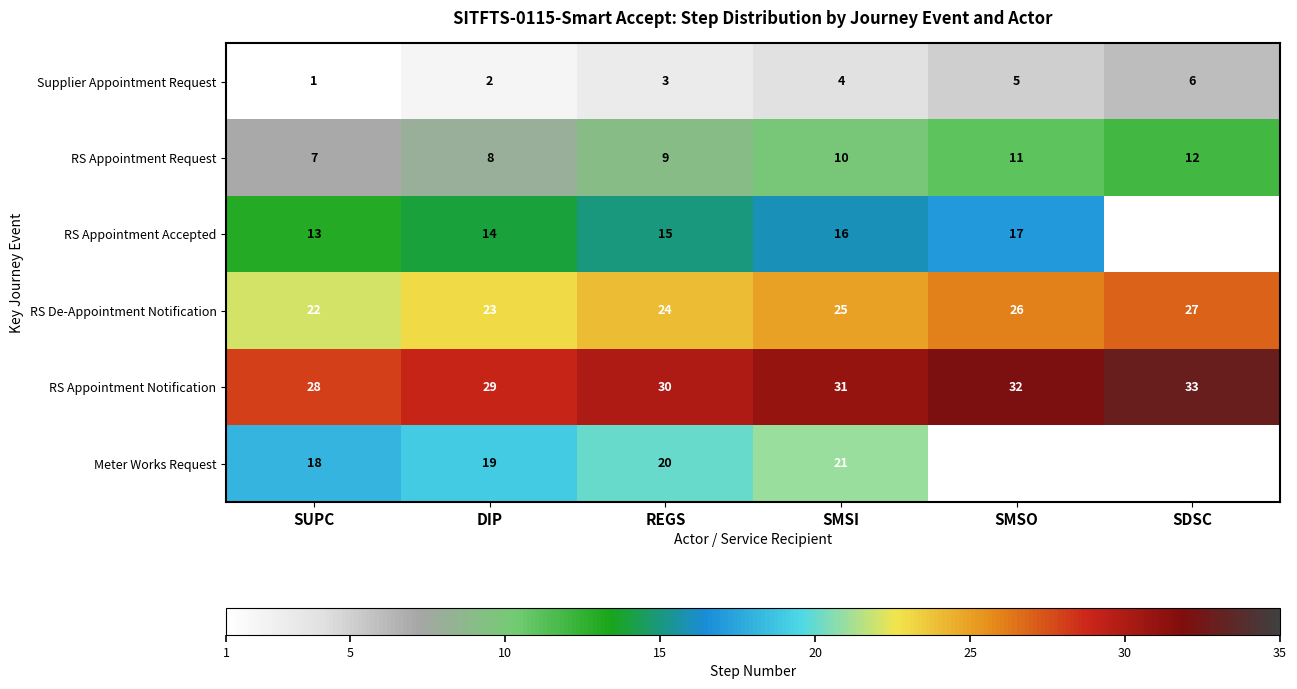

At DIP, list the series in order from largest to smallest.

RS Appointment Notification, RS De-Appointment Notification, Meter Works Request, RS Appointment Accepted, RS Appointment Request, Supplier Appointment Request